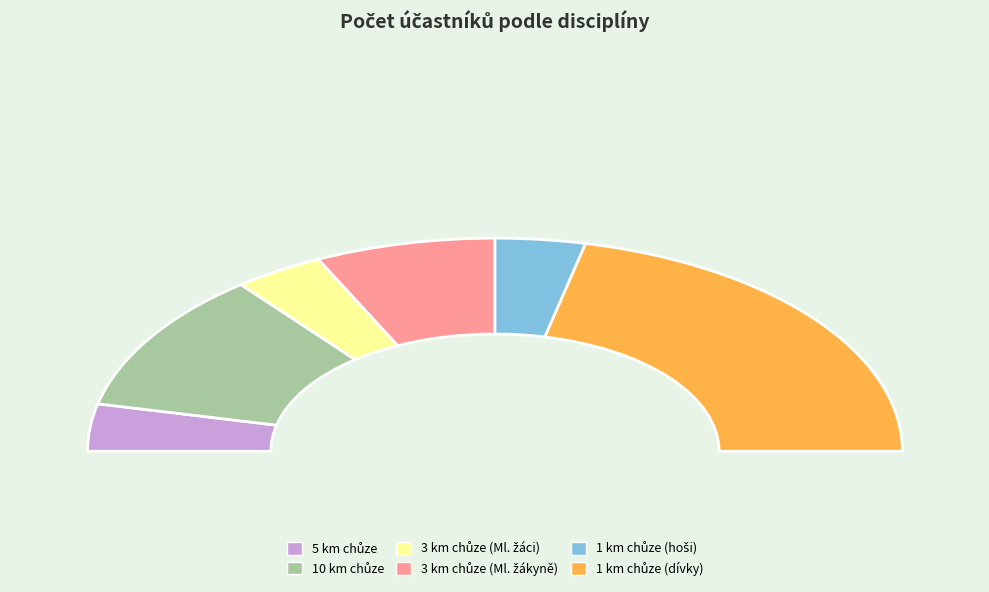

How many segments does this pie chart have?

6